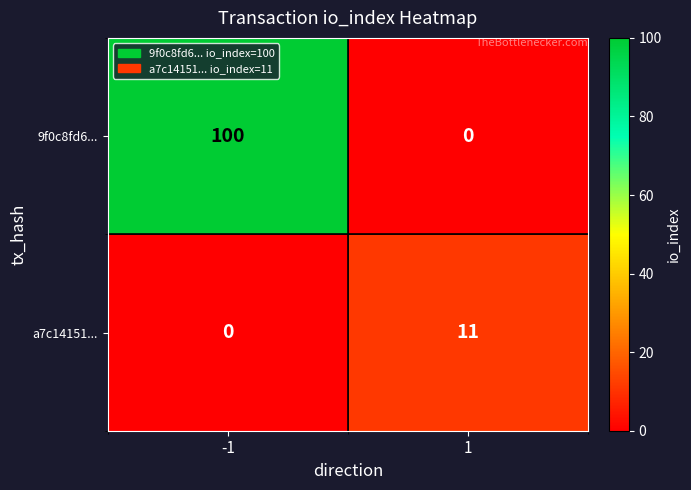

What is the spread (max minus min) of values at 1?

11